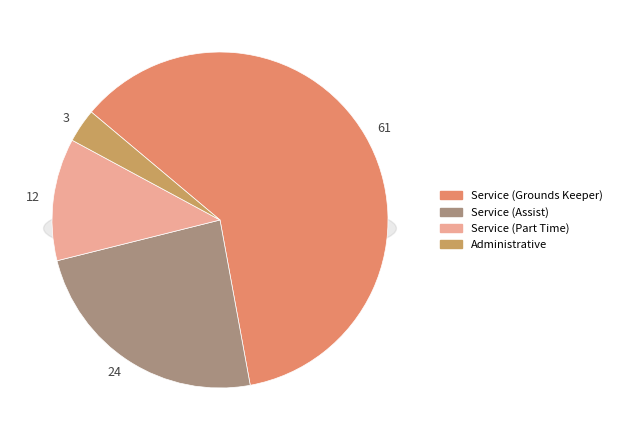

What is the largest slice in the pie chart?

Service (Grounds Keeper)